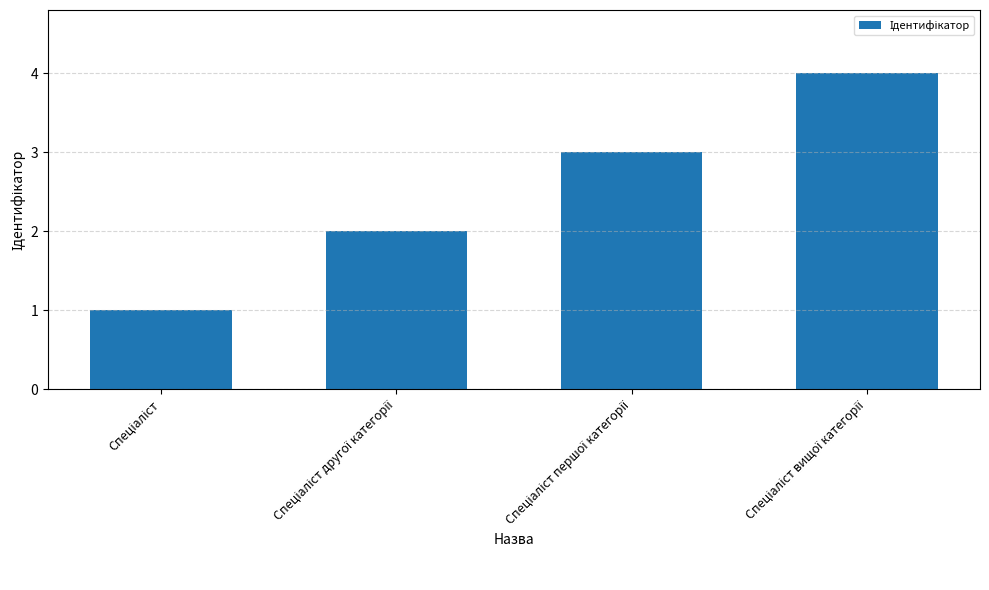

What is the maximum value shown in the chart?

4